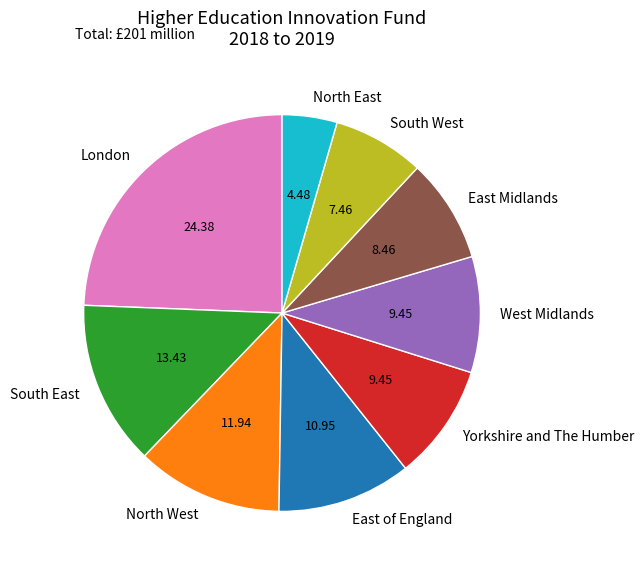

Is there a majority slice in this chart?

No